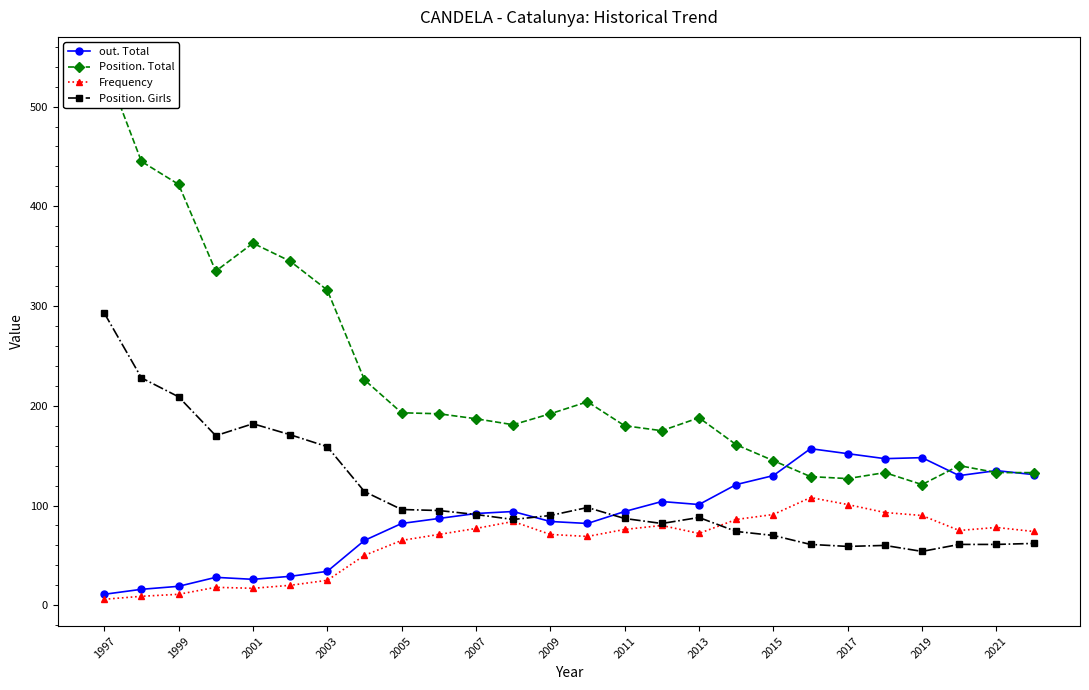

What is the difference between the maximum and second lowest values in the out. Total series?

141